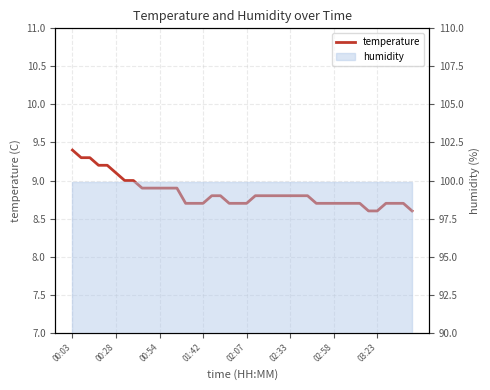

Reading right to left, what are all the values shown in this chart?

8.6	8.7	8.7	8.7	8.6	8.6	8.7	8.7	8.7	8.7	8.7	8.7	8.8	8.8	8.8	8.8	8.8	8.8	8.8	8.7	8.7	8.7	8.8	8.8	8.7	8.7	8.7	8.9	8.9	8.9	8.9	8.9	9.0	9.0	9.1	9.2	9.2	9.3	9.3	9.4